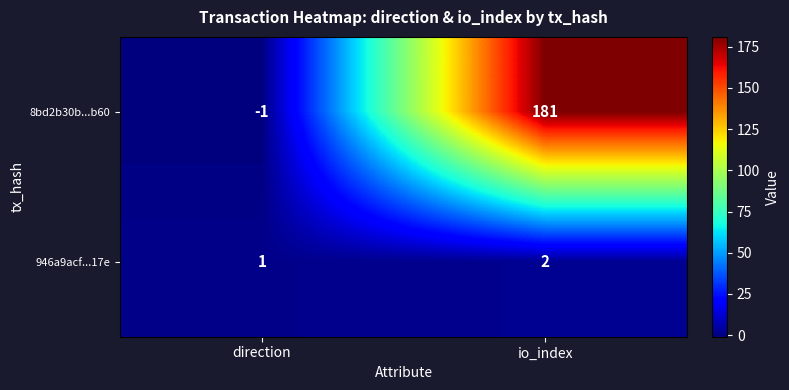

True or false: 8bd2b30b...b60 has a value of 85 at io_index.

False